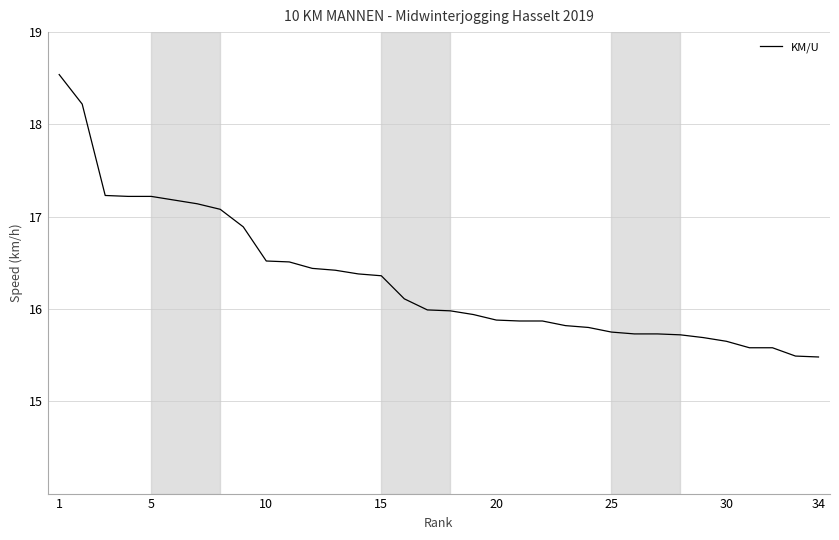

What is the smallest value displayed?

15.5